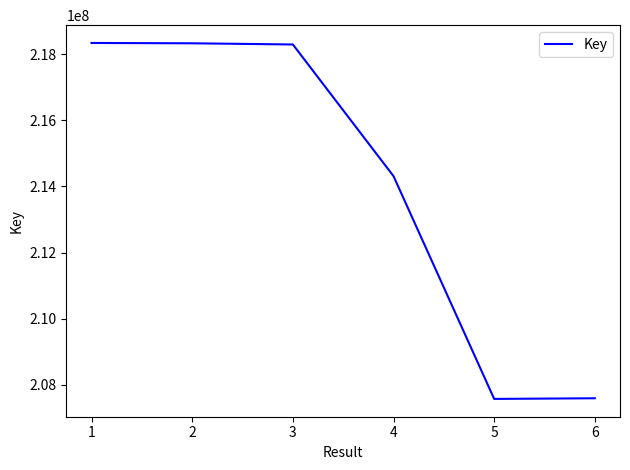

What is the sum of all values?

1284430352